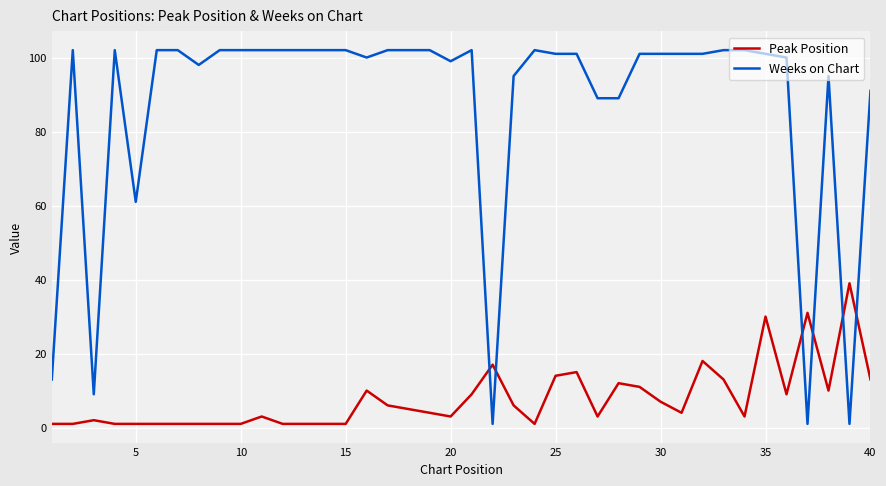

Which series has the largest range (max minus min)?

Weeks on Chart